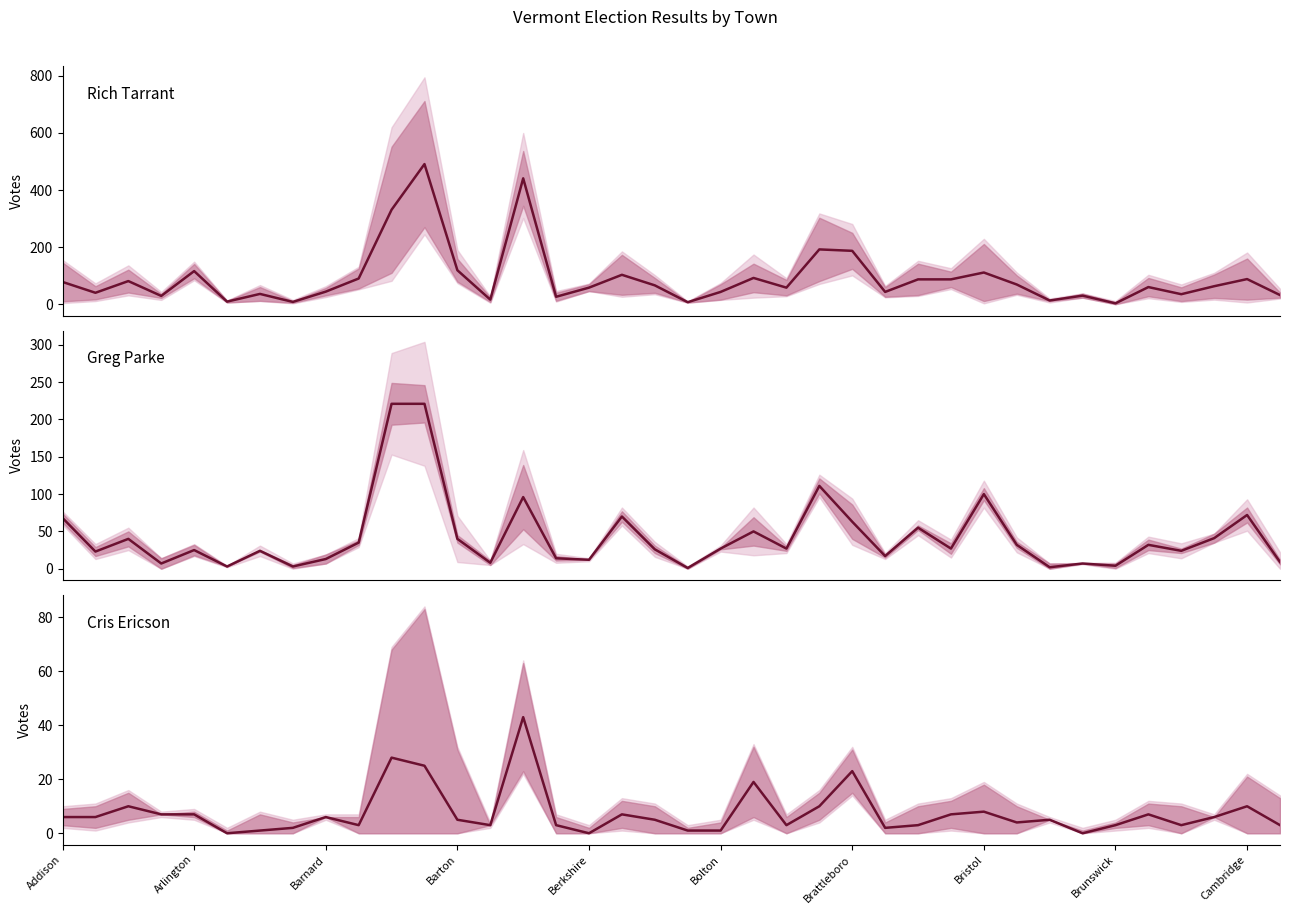

Which series has the largest total across all categories?

Rich Tarrant